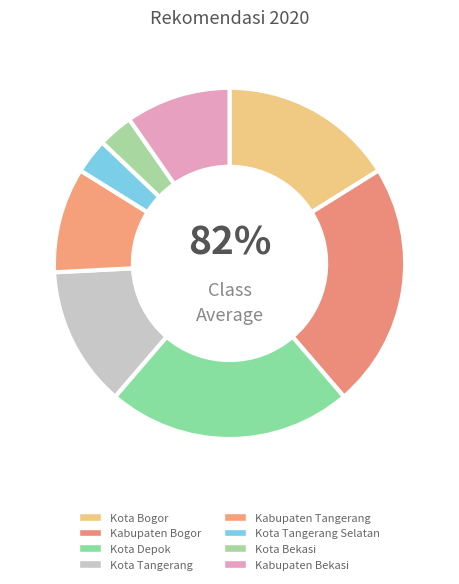

Count the number of slices in the pie.

8